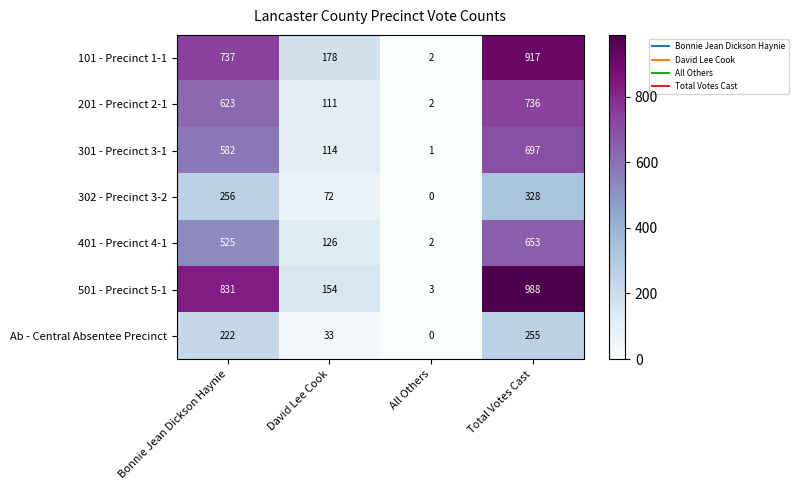

Count the 201 - Precinct 2-1 values in the range 111 to 736.

3